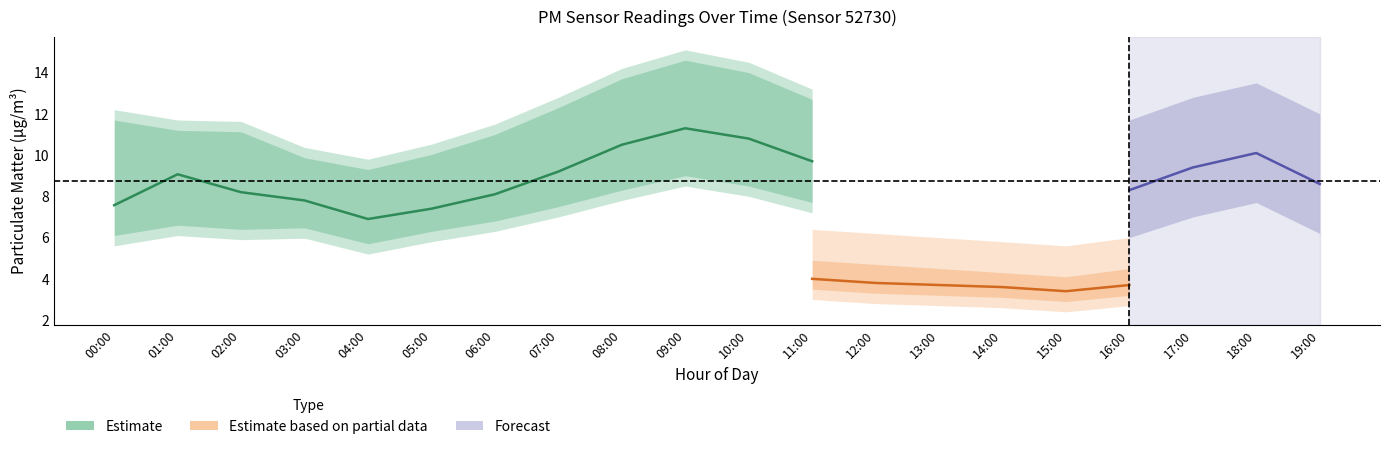

What is the maximum value for P1?

11.3